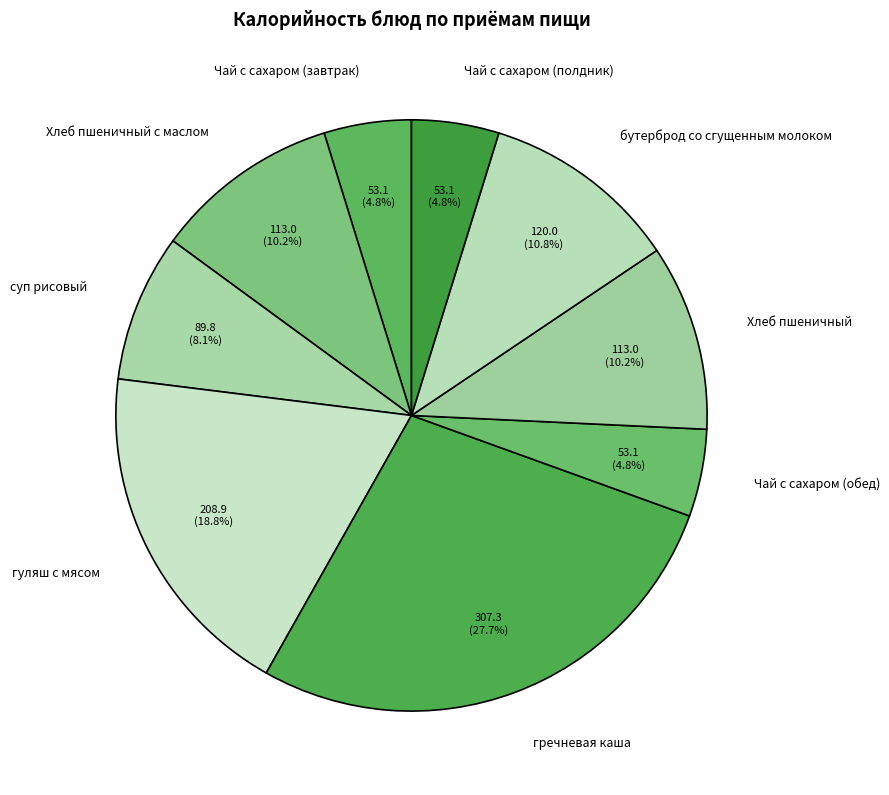

Which category has the biggest portion of the pie?

гречневая каша